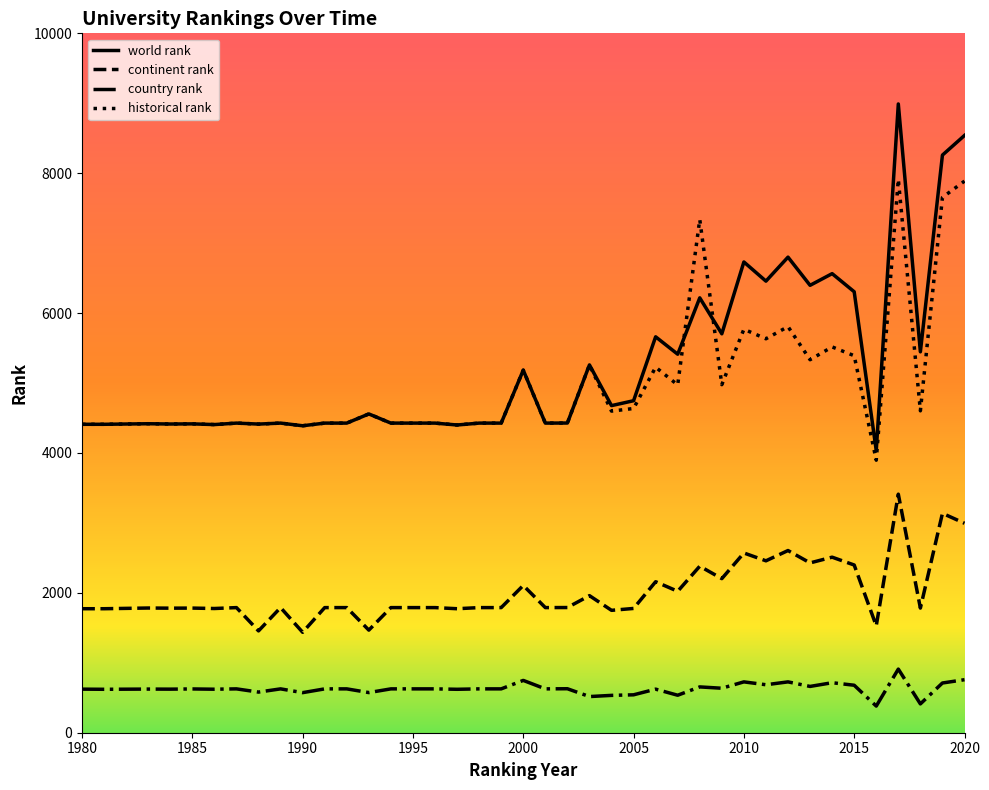

What is the maximum value shown in the chart?

8990.0